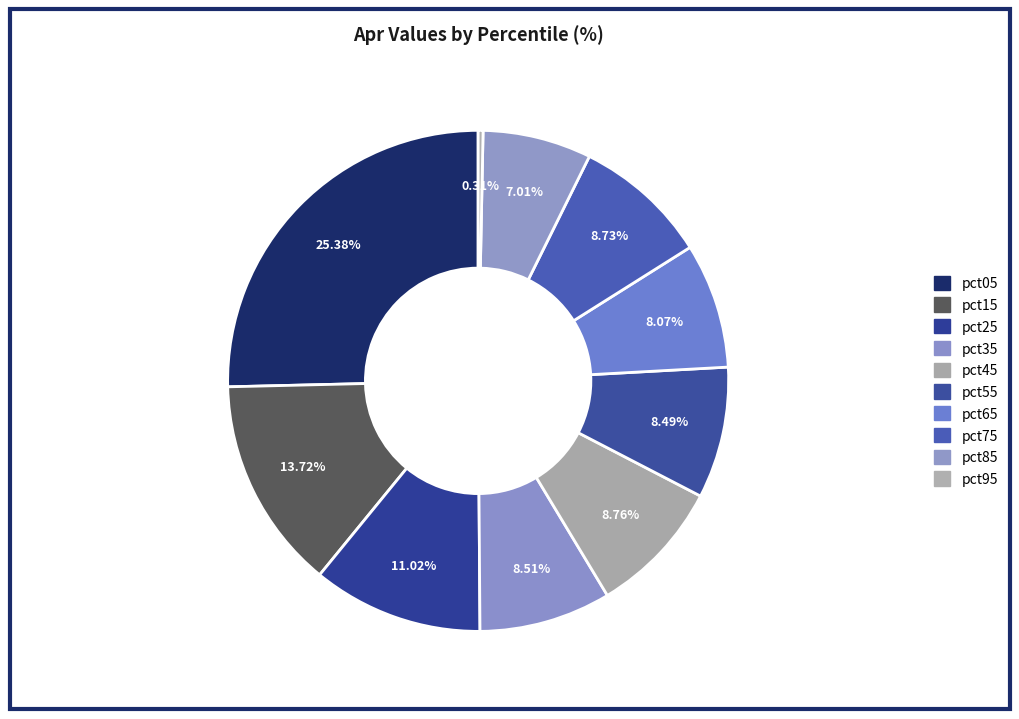

Which category has the smallest portion of the pie?

pct95